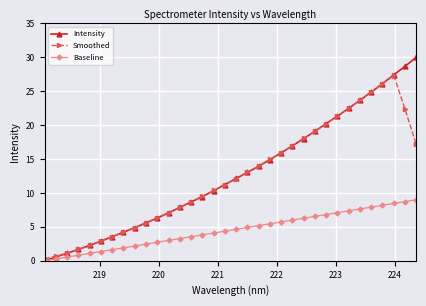

What is the difference between the second highest and minimum values in the Smoothed series?

25.8